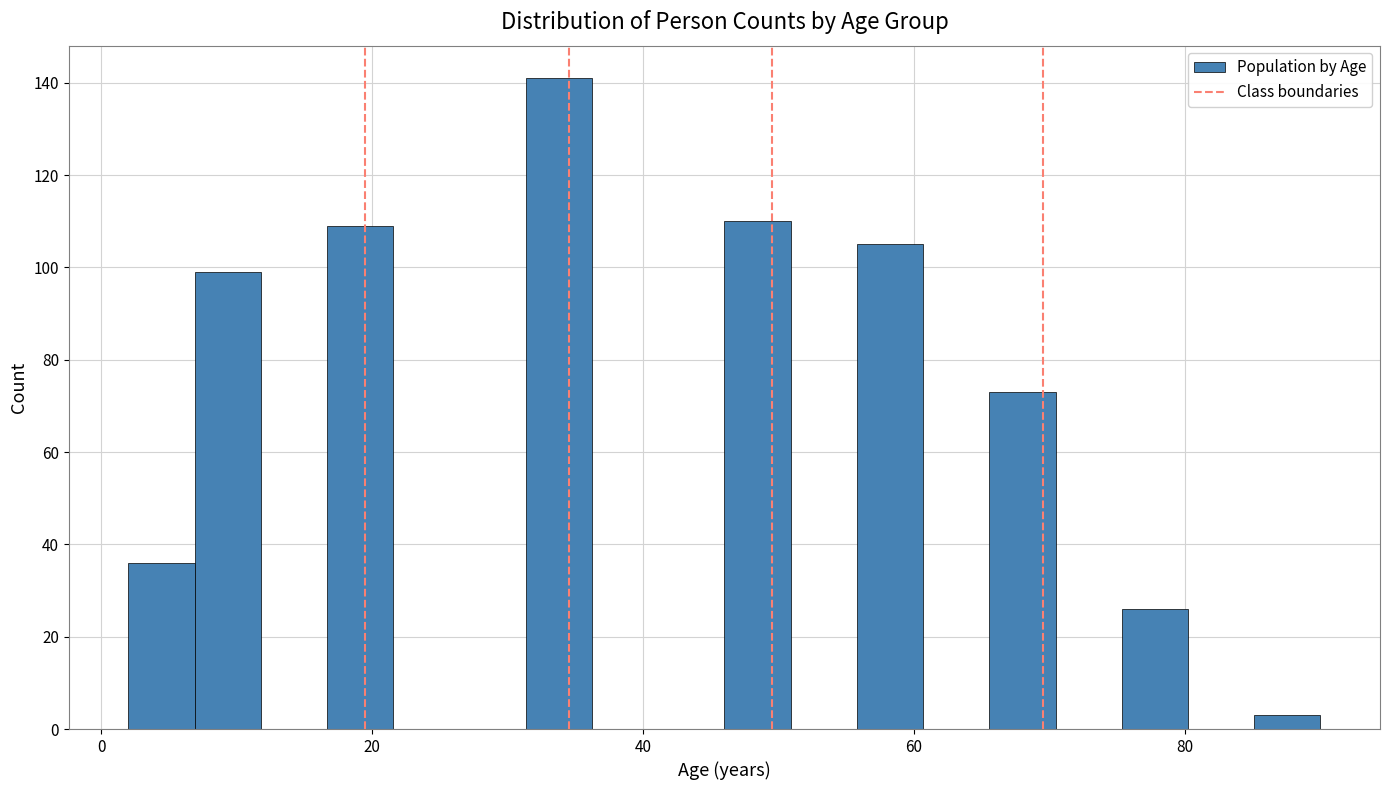

Around what value on the x-axis is the tallest bar? Give the approximate position of its centre, as read against the axis.

34